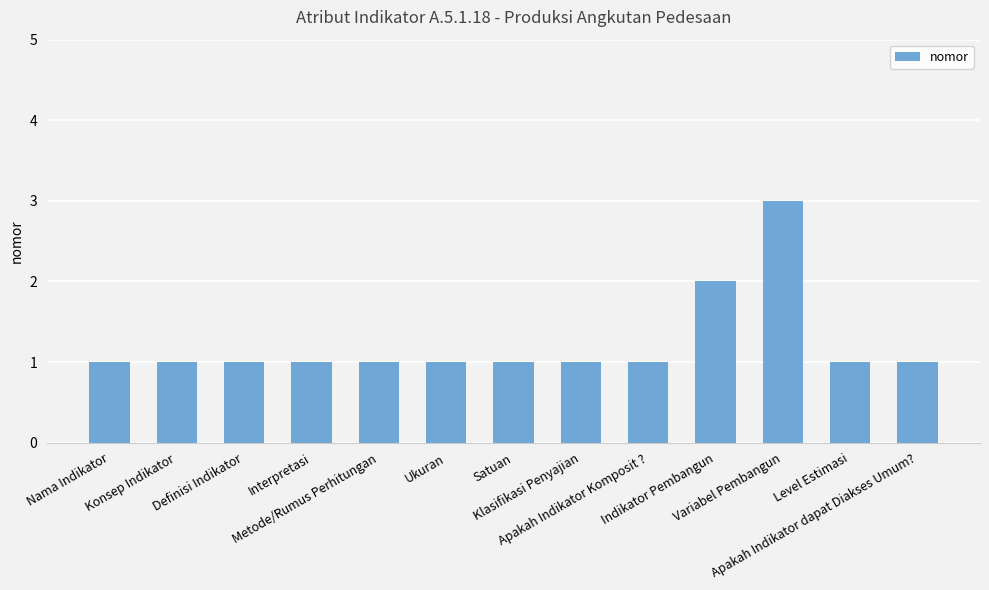

The chart shows a value of 0 at Klasifikasi Penyajian. True or false?

False